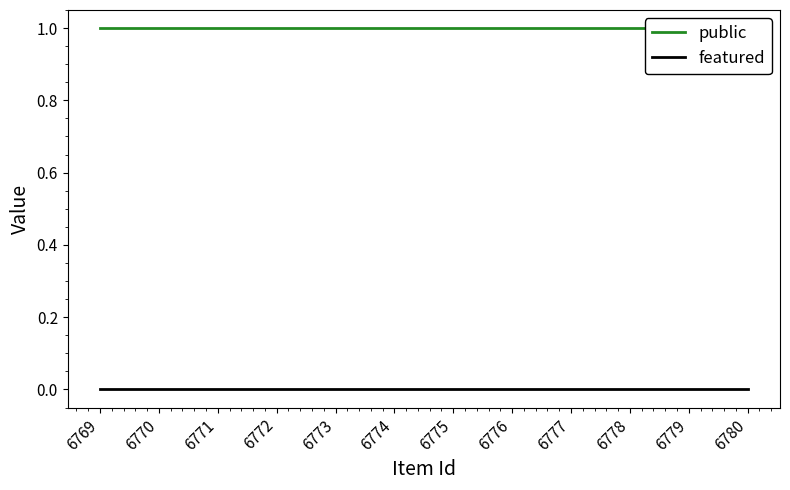

At how many categories does at least one series exceed 0?

12